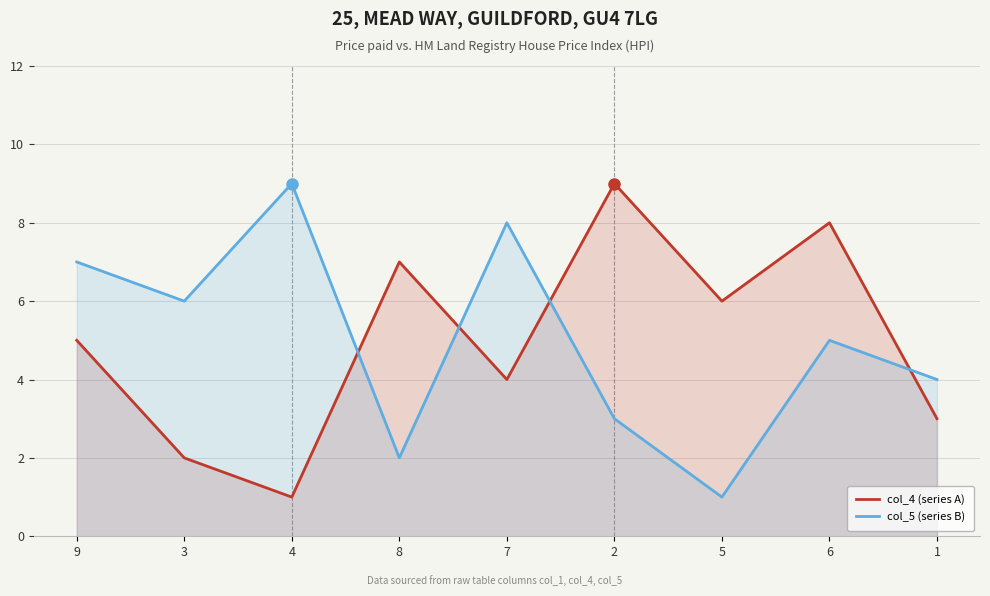

Count the number of data series in this chart.

2